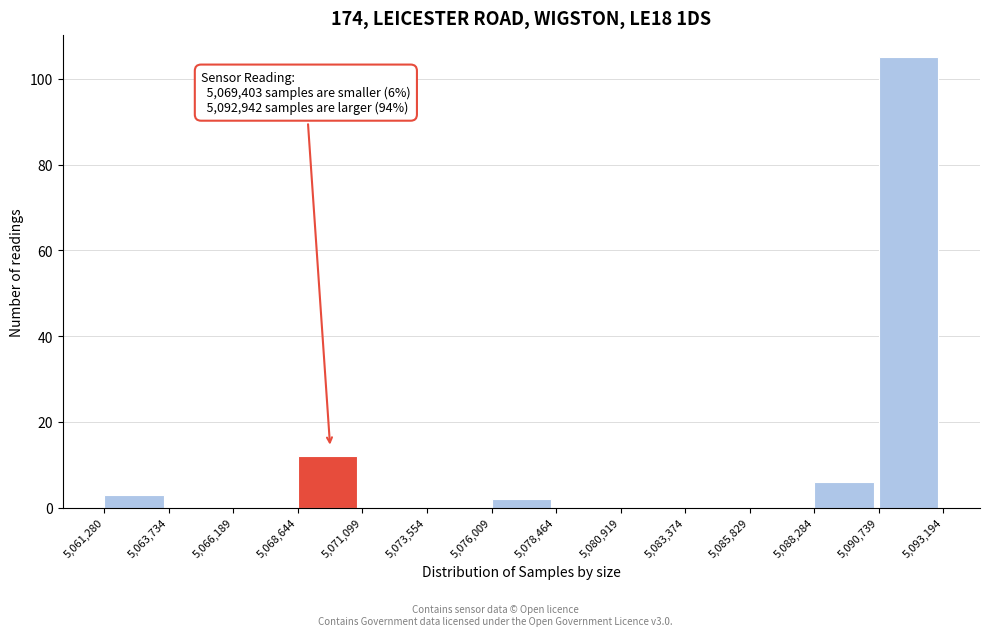

Which range on the x-axis has the tallest bar?

5,090,739 to 5,093,194